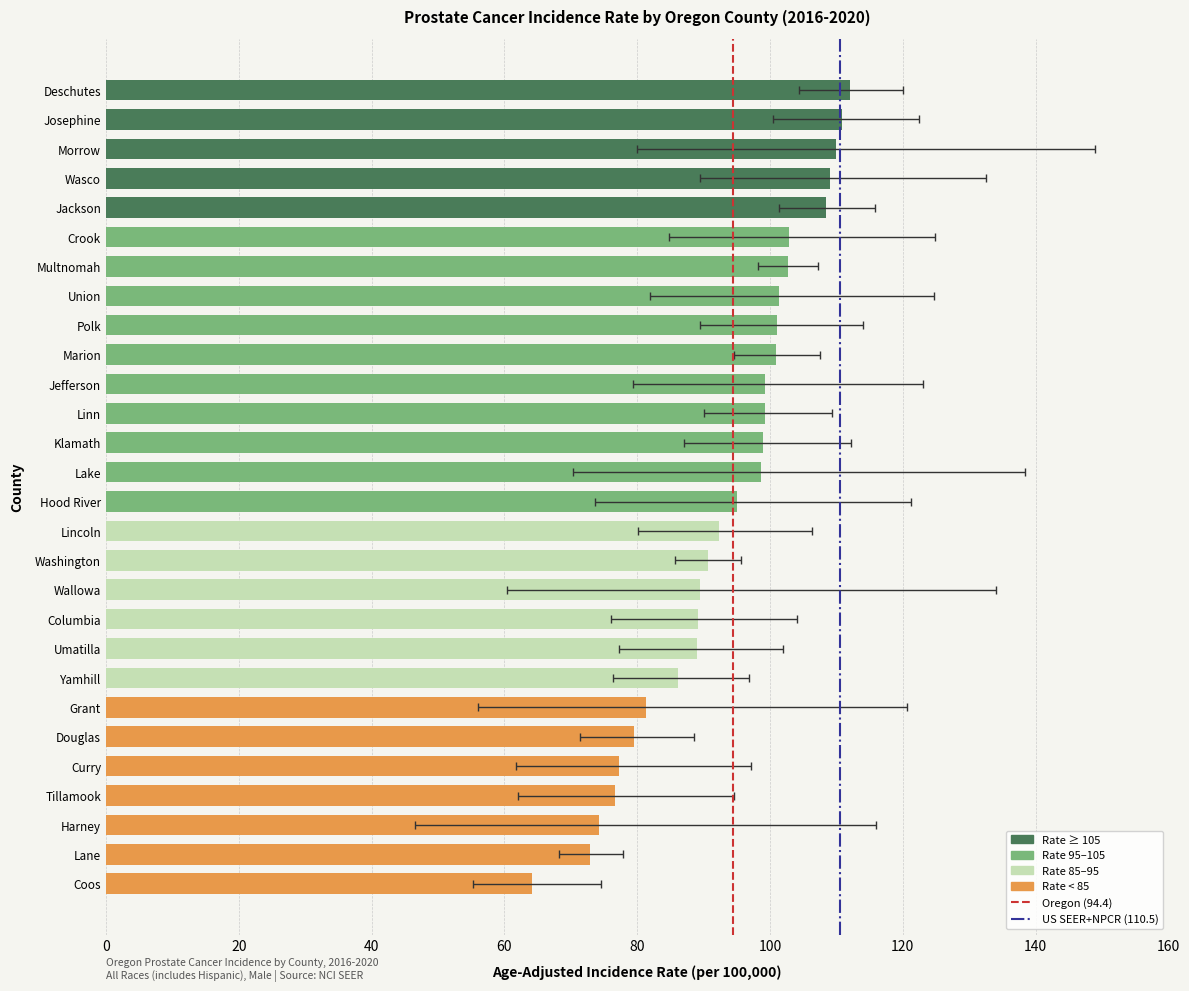

What is the average value of the Lower 95% CI series?

78.7